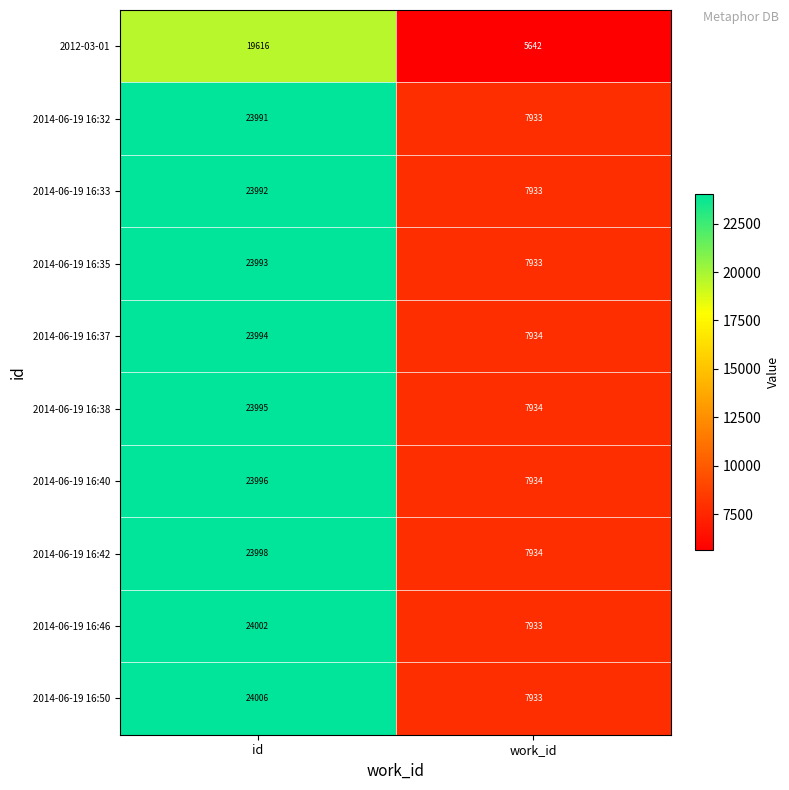

Reading right to left, transcribe all the data shown in this chart.

2012-03-01: work_id=5642	id=19616
2014-06-19 16:32: work_id=7933	id=23991
2014-06-19 16:33: work_id=7933	id=23992
2014-06-19 16:35: work_id=7933	id=23993
2014-06-19 16:37: work_id=7934	id=23994
2014-06-19 16:38: work_id=7934	id=23995
2014-06-19 16:40: work_id=7934	id=23996
2014-06-19 16:42: work_id=7934	id=23998
2014-06-19 16:46: work_id=7933	id=24002
2014-06-19 16:50: work_id=7933	id=24006